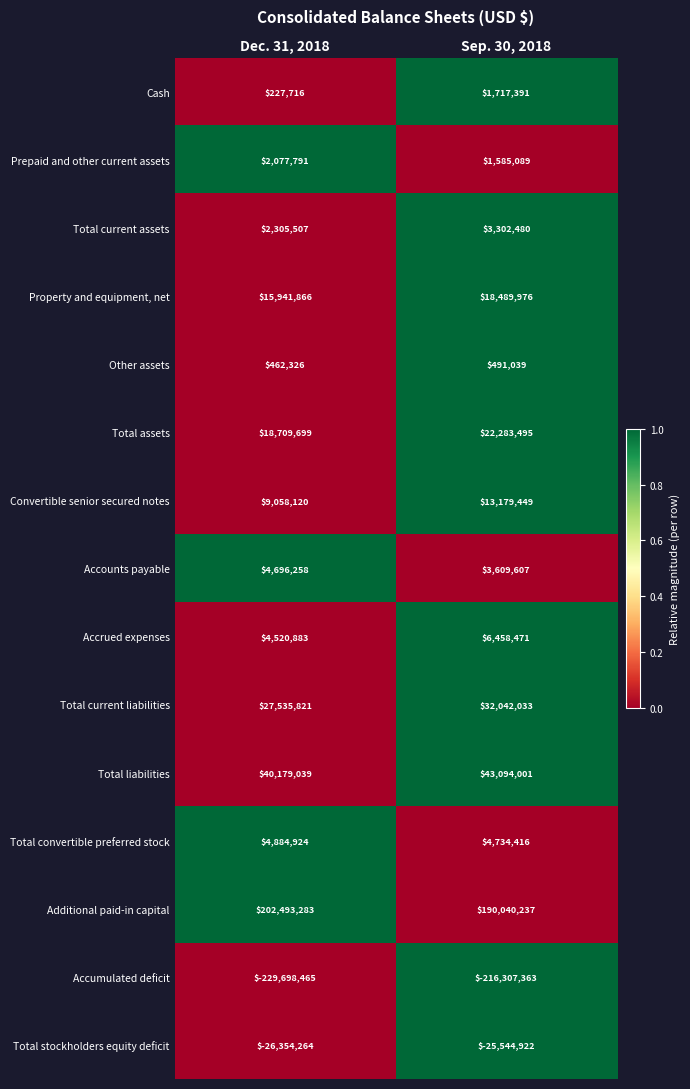

At which category is the sum across all series the highest?

Sep. 30, 2018